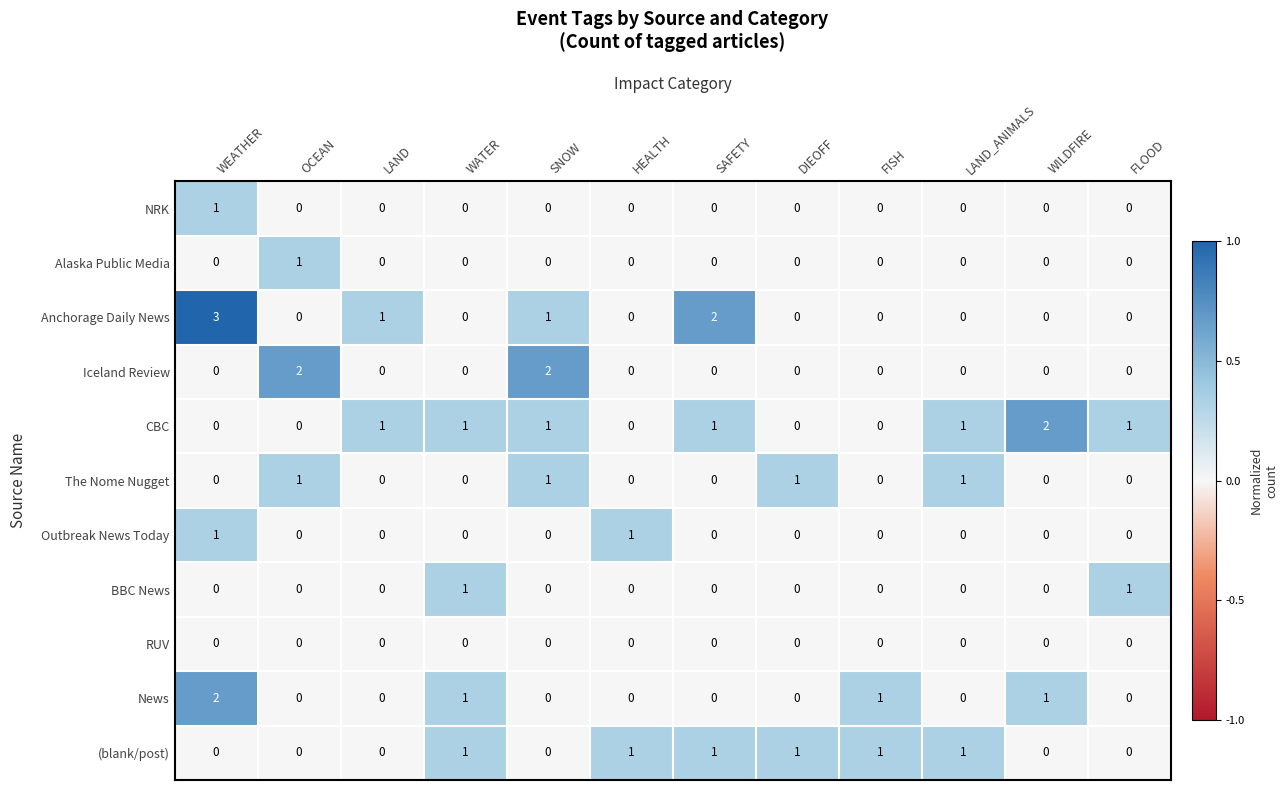

What is the sum of all Anchorage Daily News values?

7